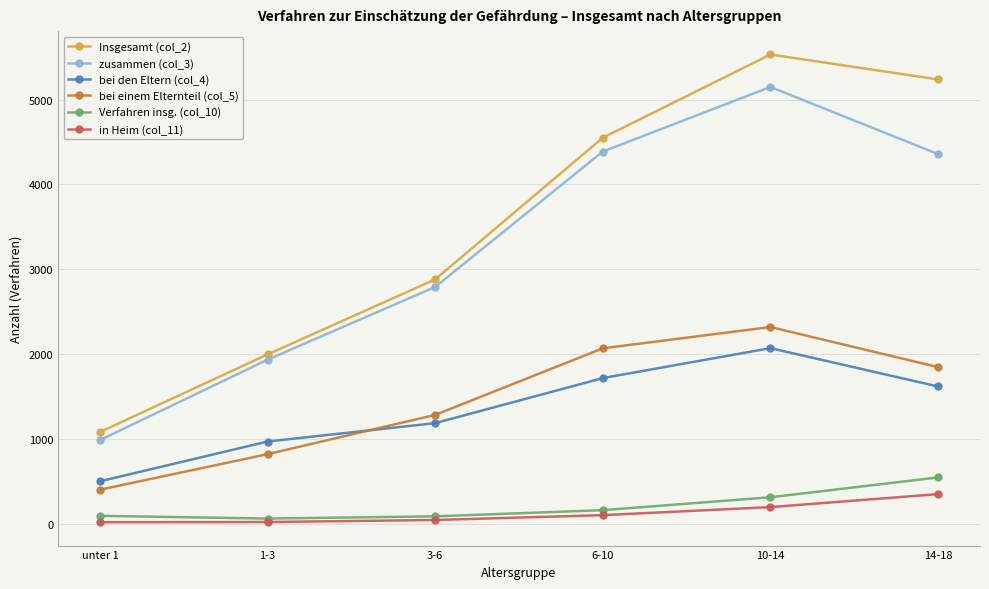

What is the difference between the second highest and second lowest values in the Verfahren insg. (col_10) series?

225